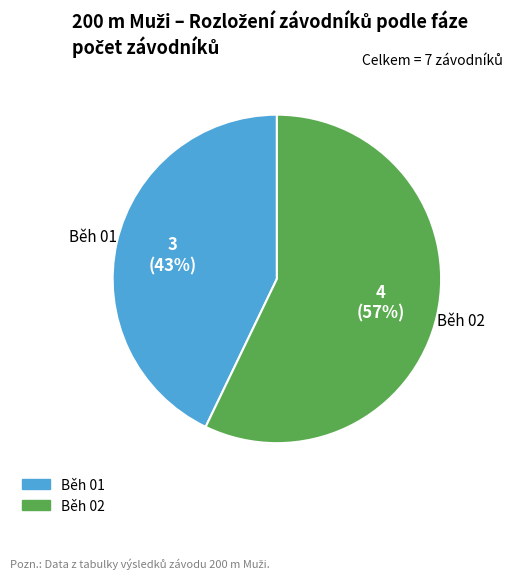

To the nearest percent, what is the difference between the largest and smallest slice percentages?

14%